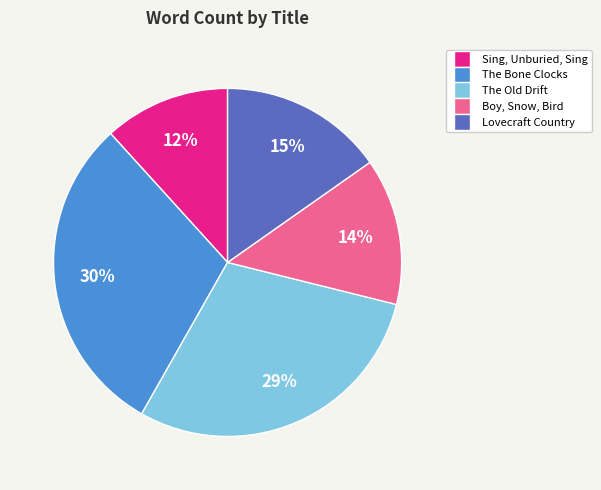

Approximately how many times larger is the value at Sing, Unburied, Sing compared to Boy, Snow, Bird?

0.9